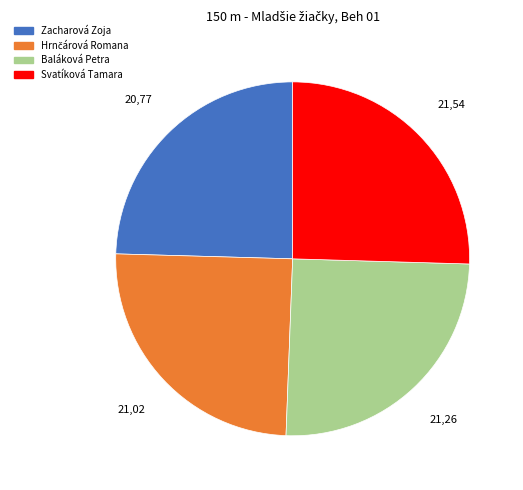

True or false: Baláková Petra accounts for 25% of the total.

True